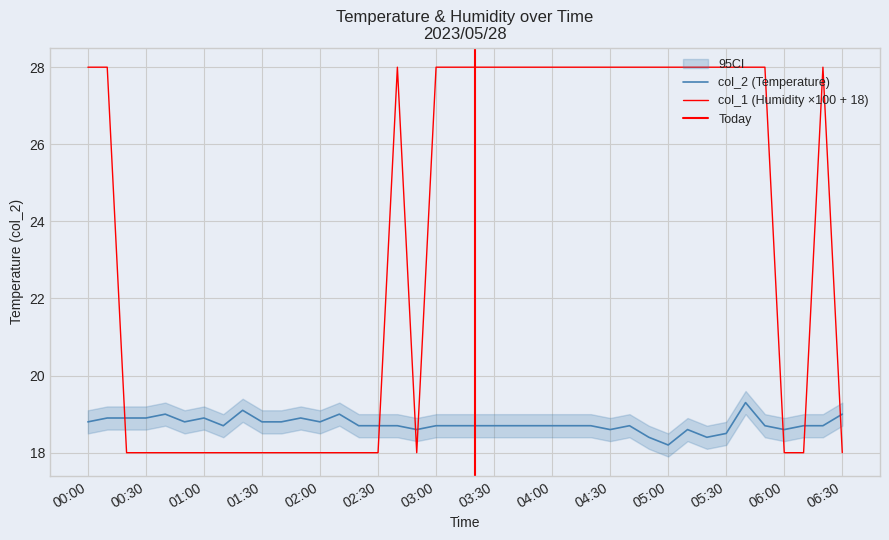

Where is col_2 nearest to the value 18?

05:00